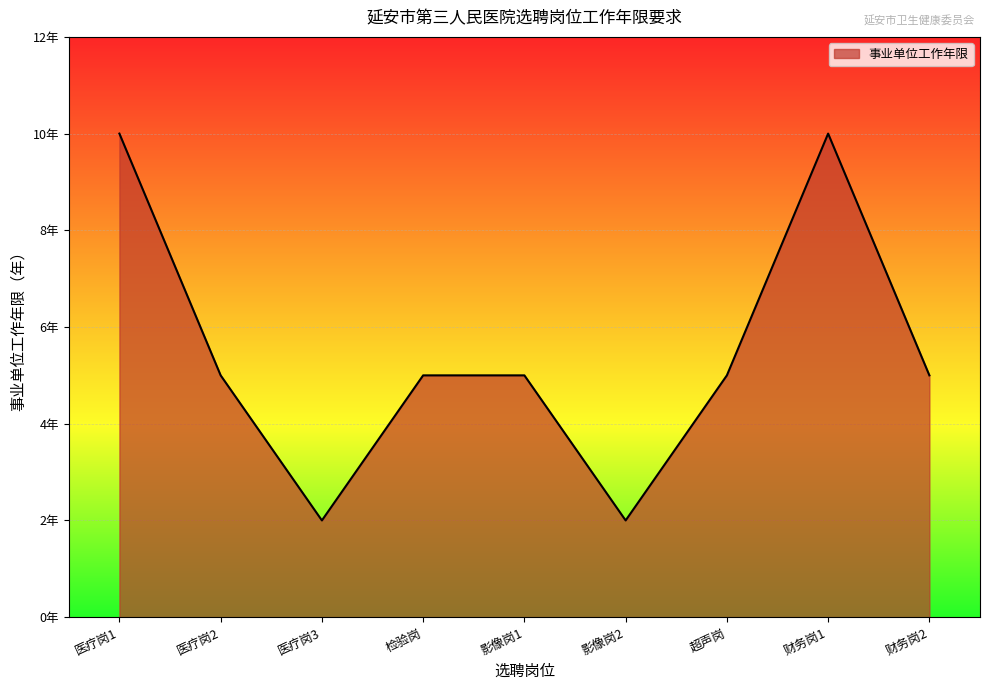

What is the maximum value shown in the chart?

10